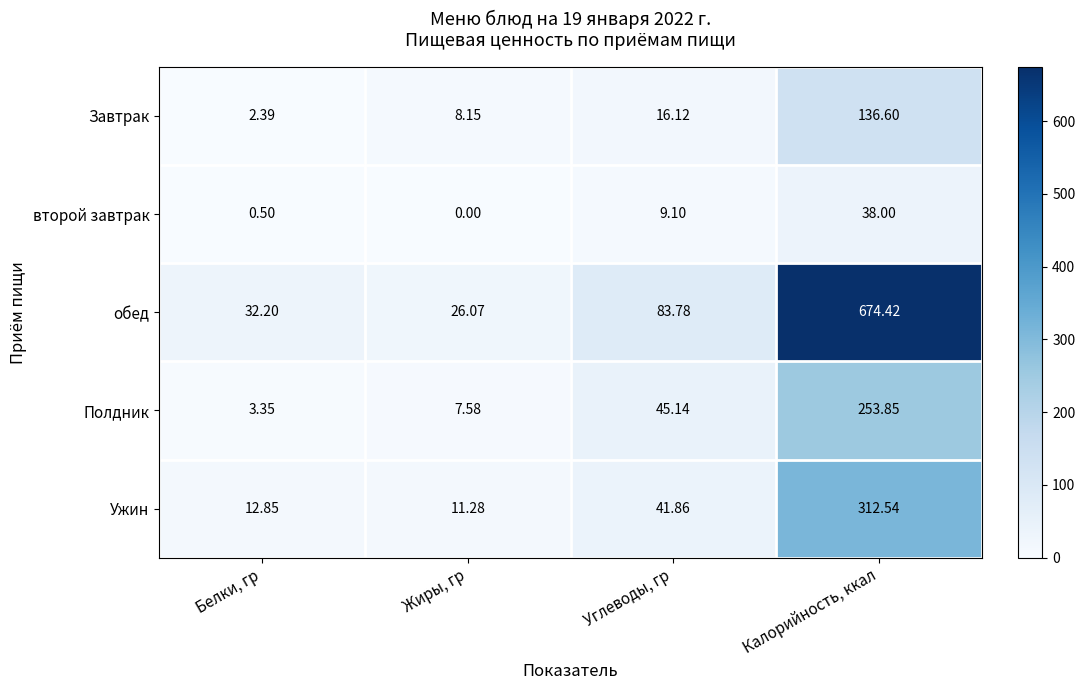

At which category is the sum across all series the highest?

Калорийность, ккал